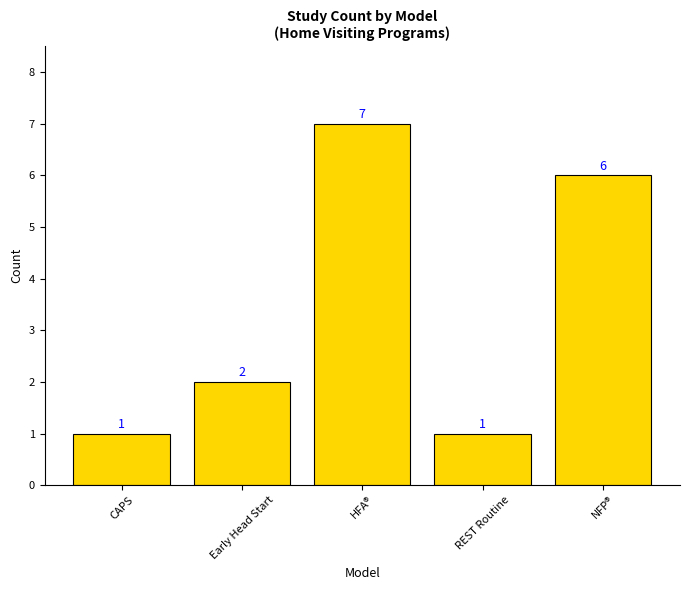

Which label corresponds to the largest value in the chart?

HFA®